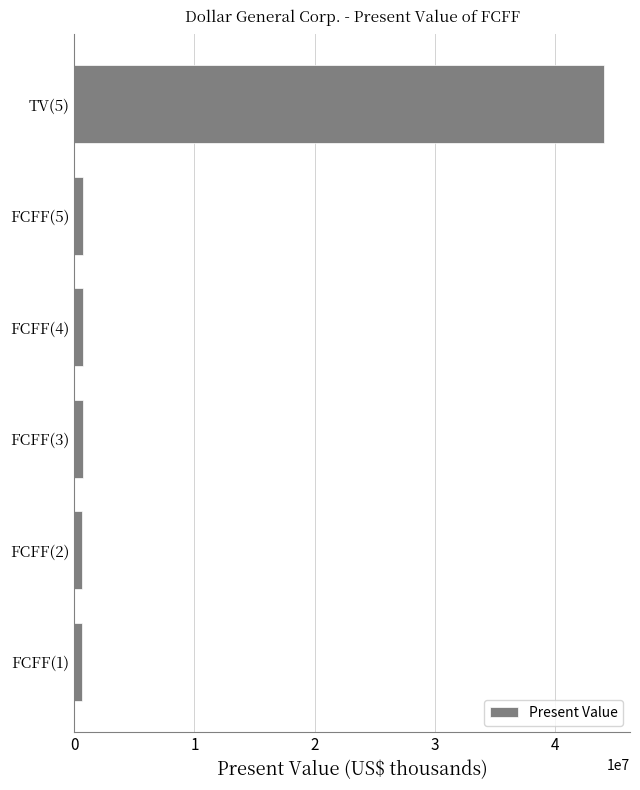

What is the greatest value displayed?

44031188